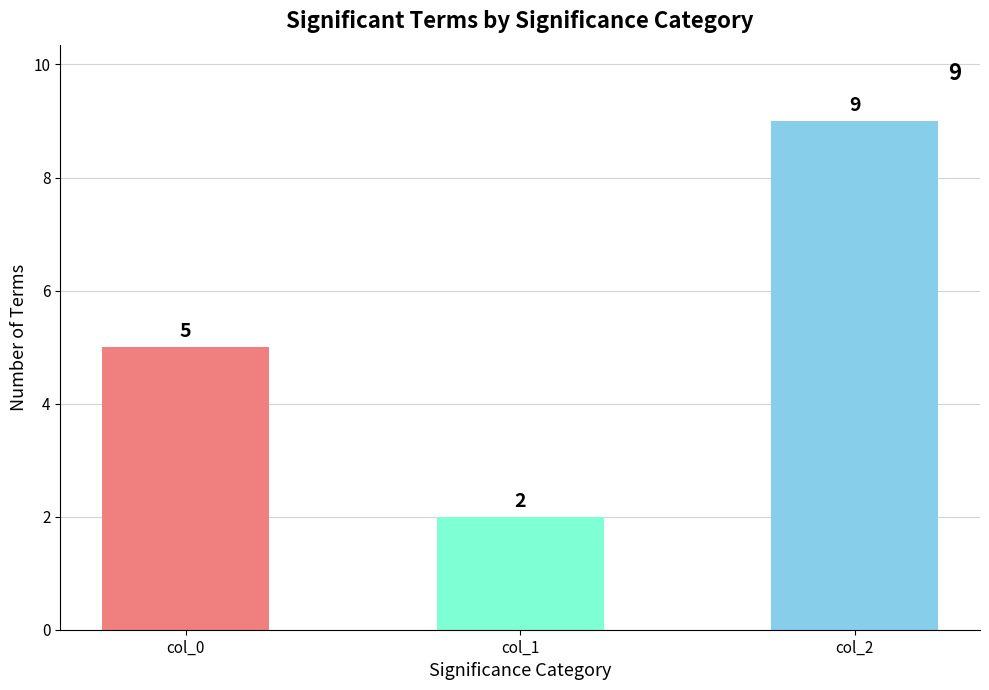

How many bars are there in total?

3